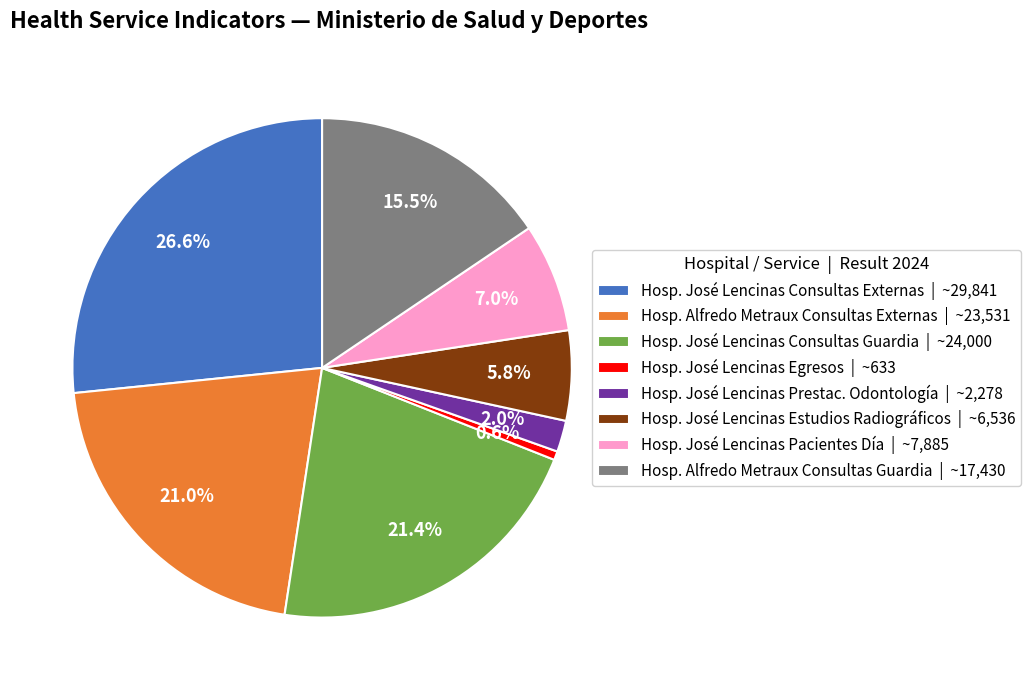

Which category has the smallest portion of the pie?

Hosp. José Lencinas Egresos | ~633